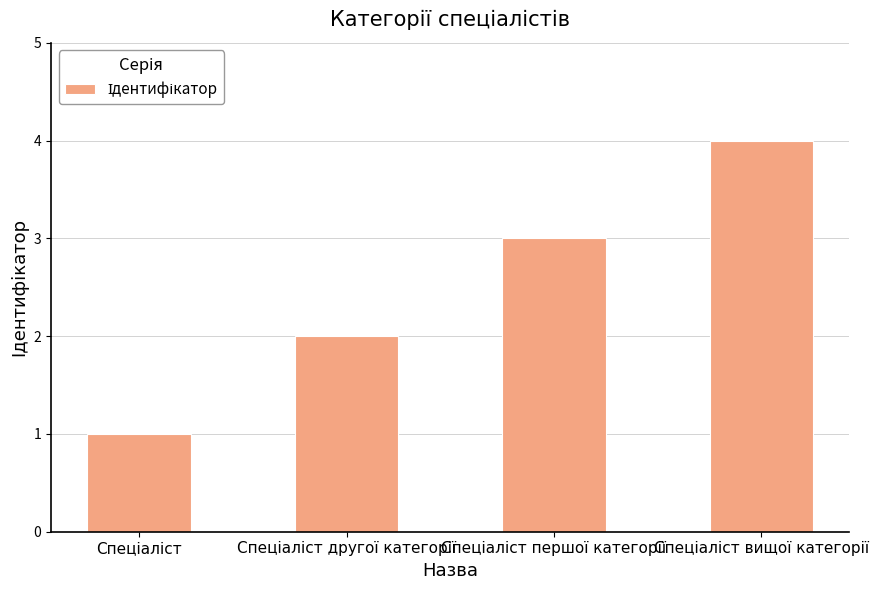

What is the maximum value shown in the chart?

4